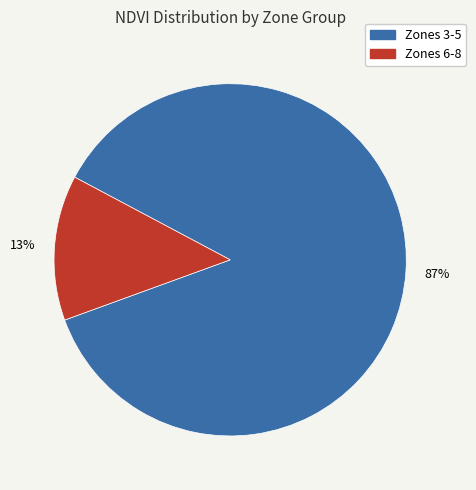

To the nearest percent, what is the average slice percentage?

50%